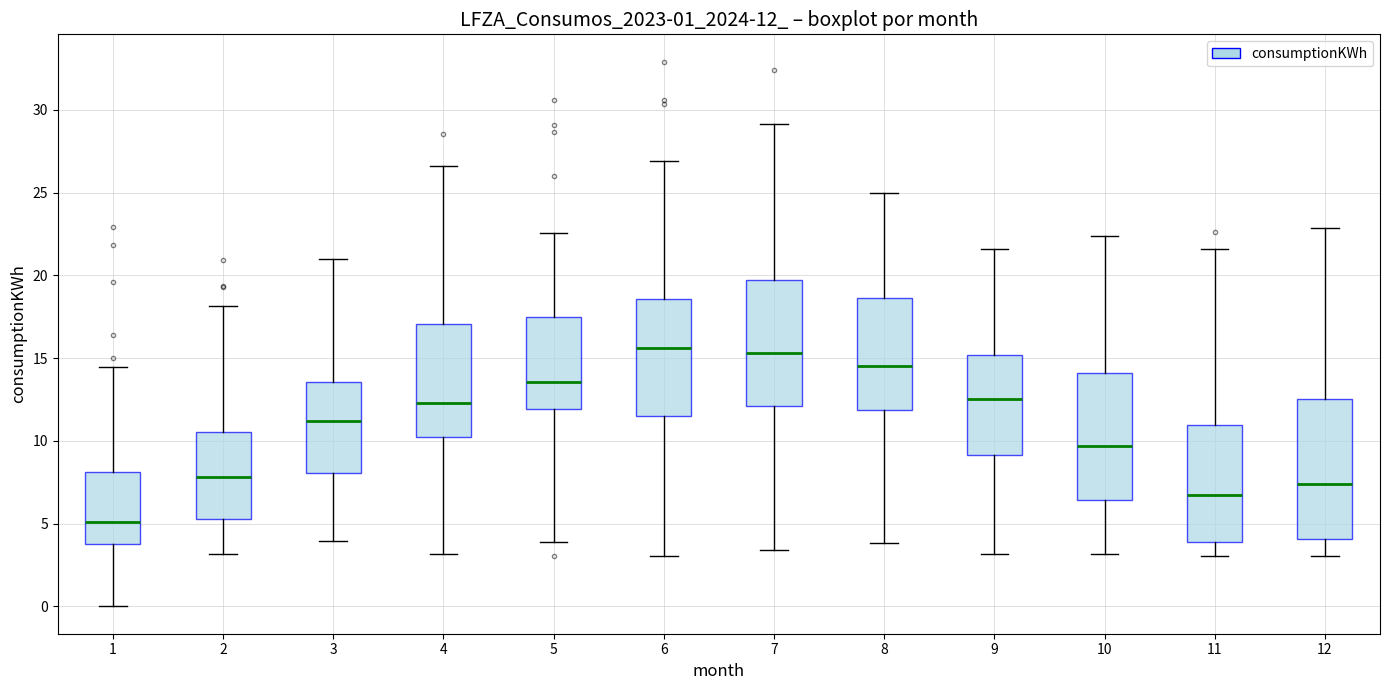

Where does the upper whisker of the box at x = 5 end on the y-axis? The values are not printed on the chart, so give them approximately, as read against the axis.

22.5